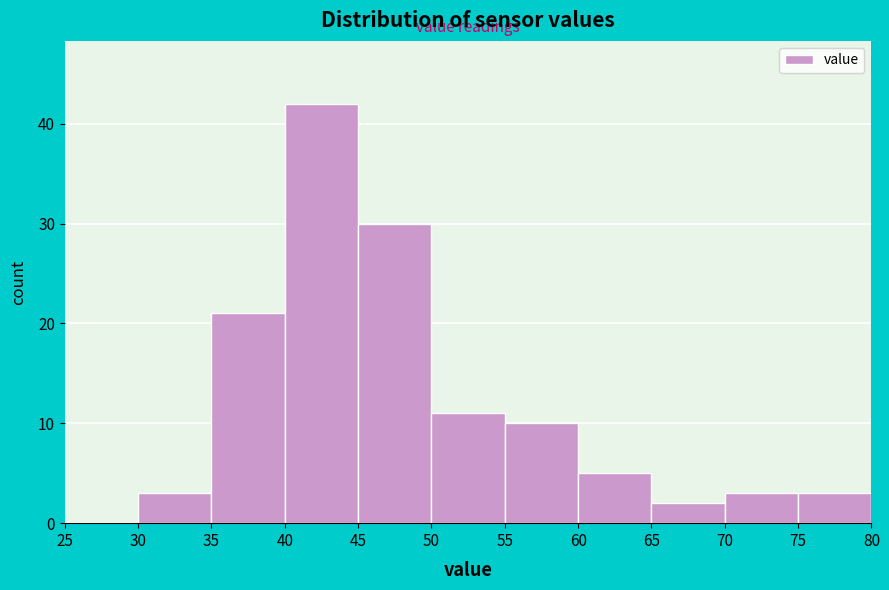

Reading left to right, list every bar in this chart as the range it spans on the x-axis followed by its height. The values are not printed on the chart, so give them approximately, as read against the axis.

25 to 30: 0
30 to 35: 3
35 to 40: 21
40 to 45: 42
45 to 50: 30
50 to 55: 11
55 to 60: 10
60 to 65: 5
65 to 70: 2
70 to 75: 3
75 to 80: 3